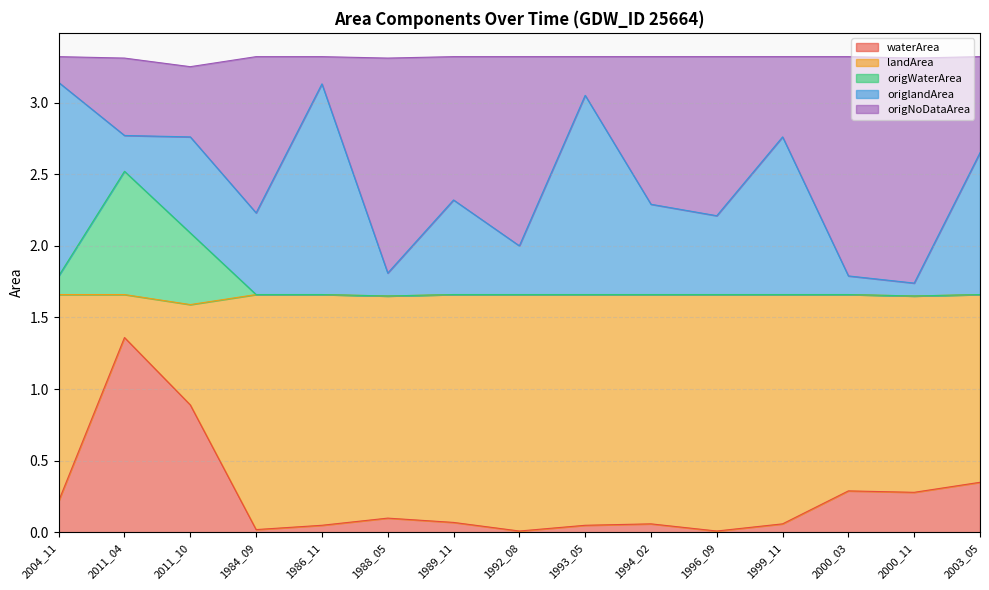

At which label does waterArea reach its peak?

2011_04